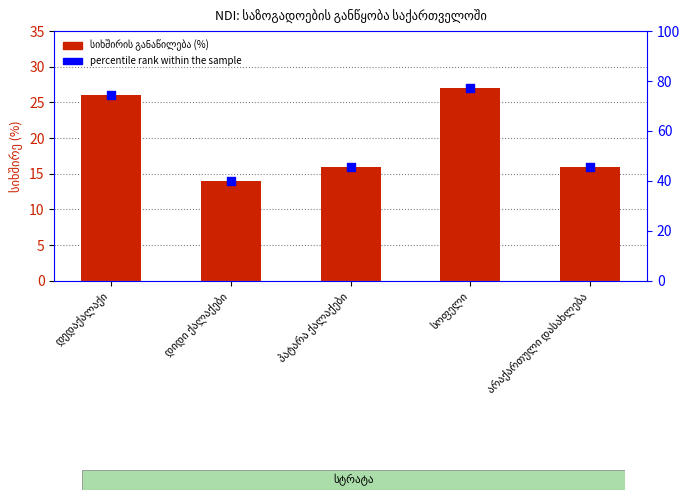

At which category is the sum across all series the highest?

სოფელი